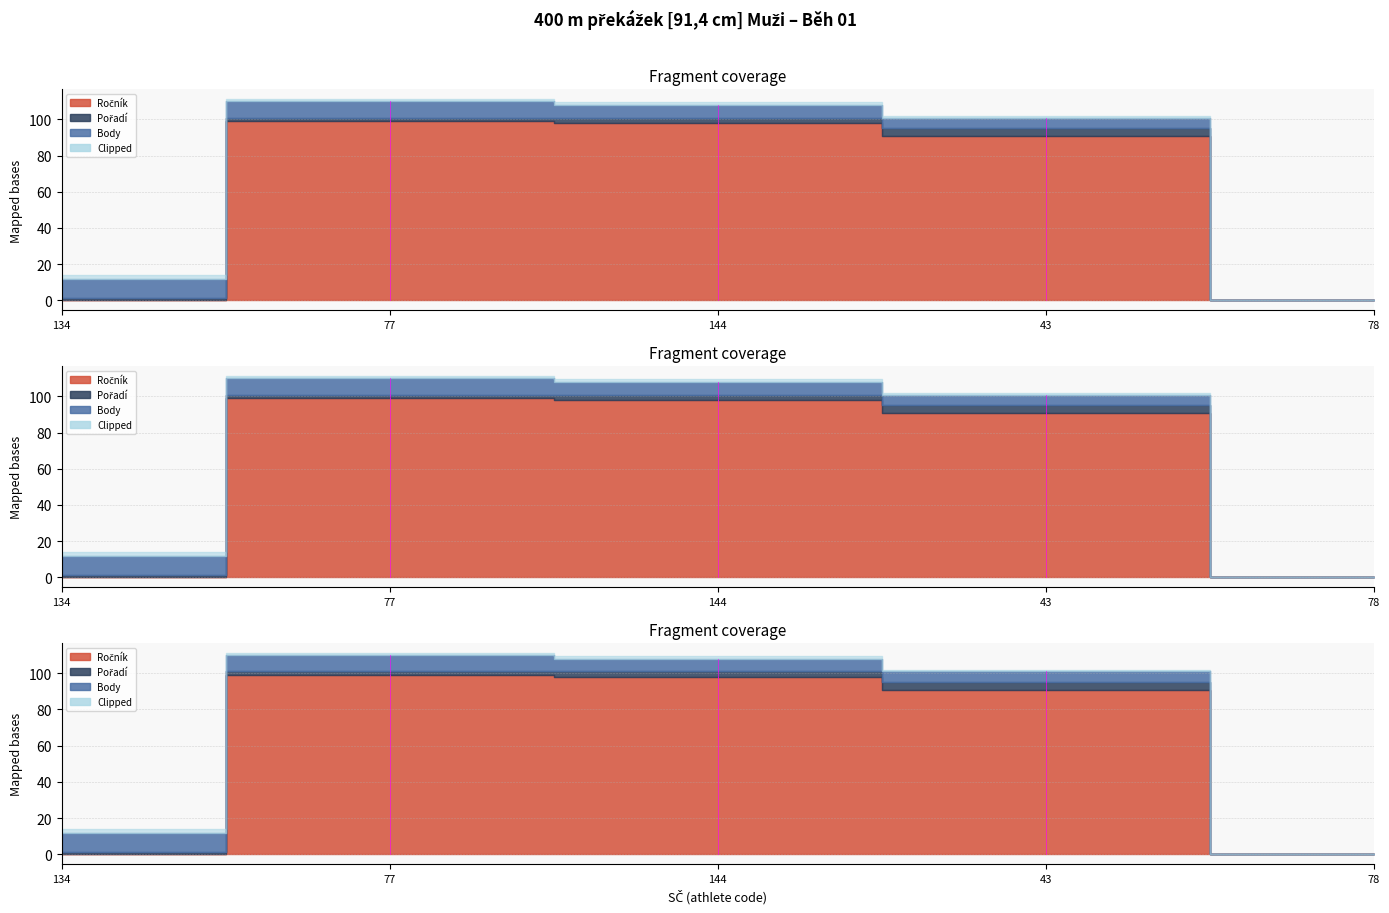

Which has a higher value, 134 or 144?

144